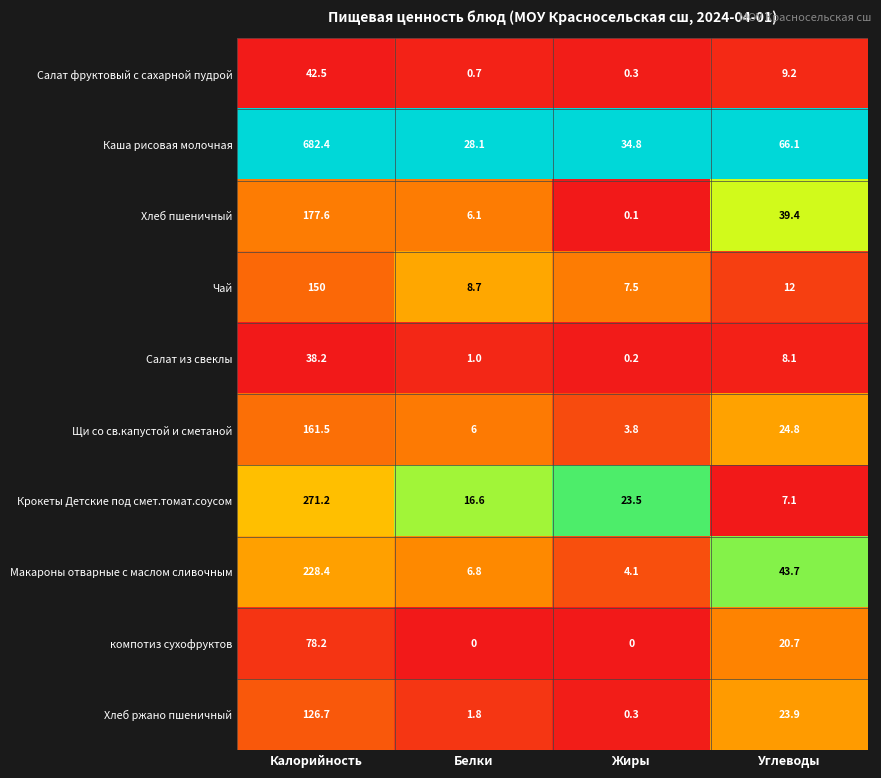

What is the maximum value shown in the chart?

682.4